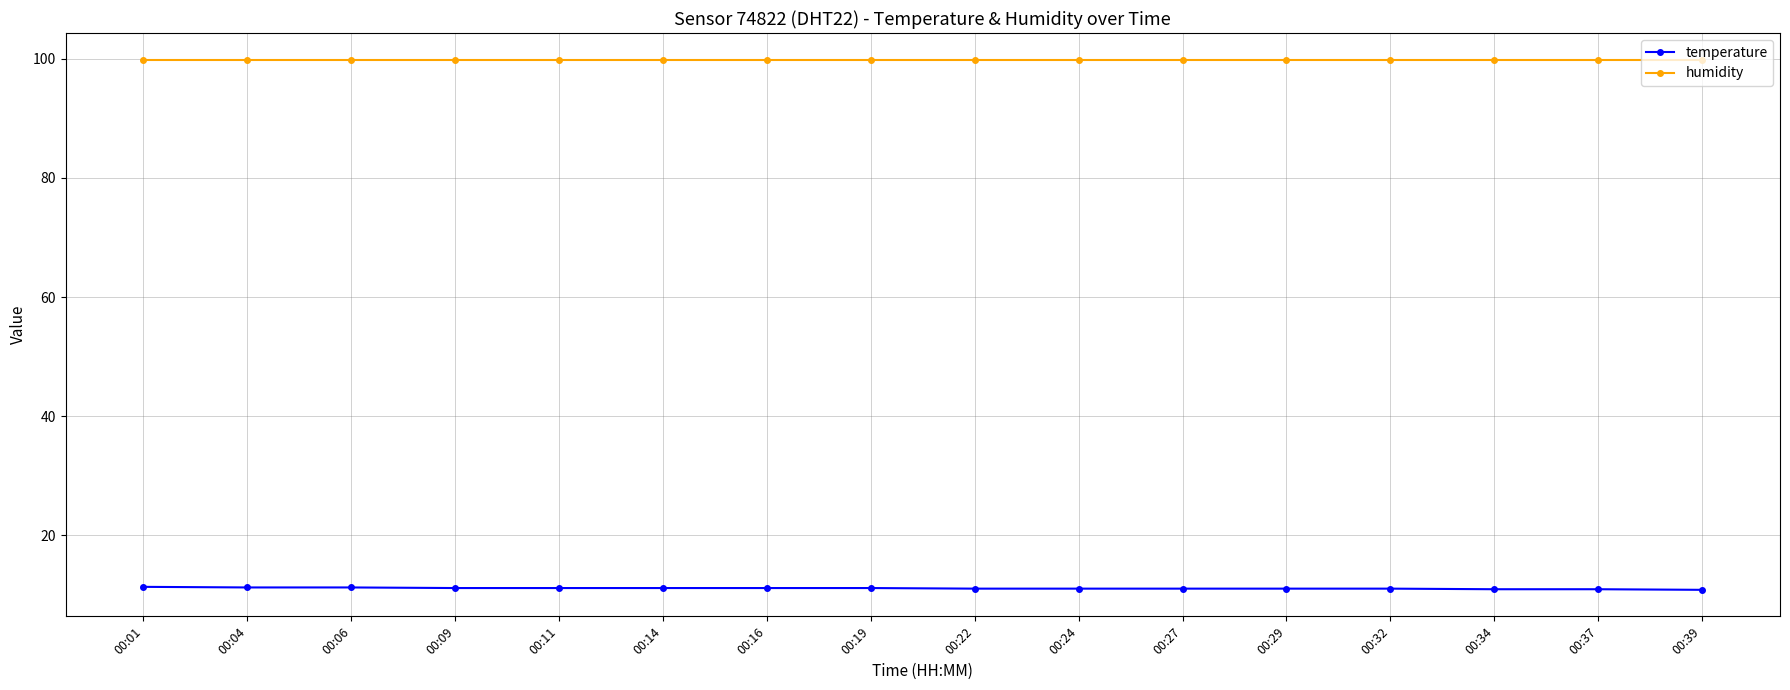

What is the maximum value for humidity?

99.9